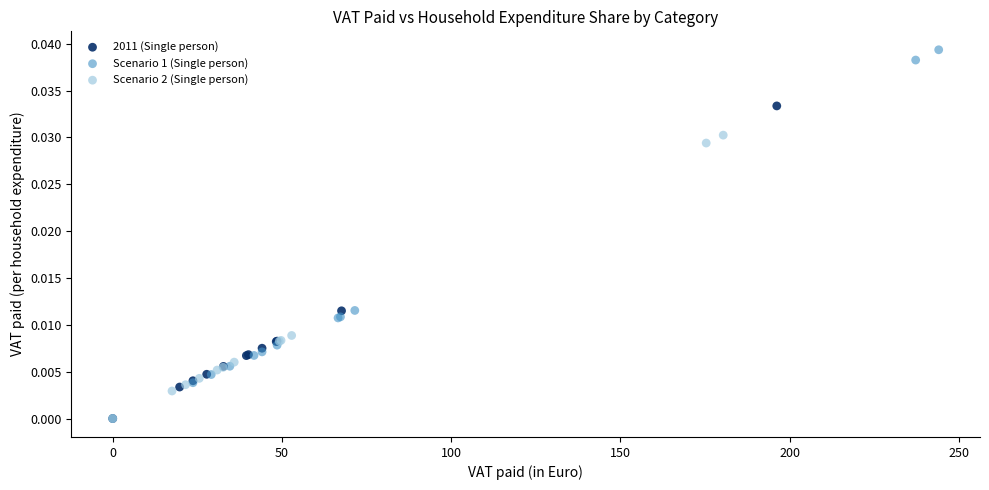

What are all the series names shown in the legend?

2011 (Single person), Scenario 1 (Single person), Scenario 2 (Single person)